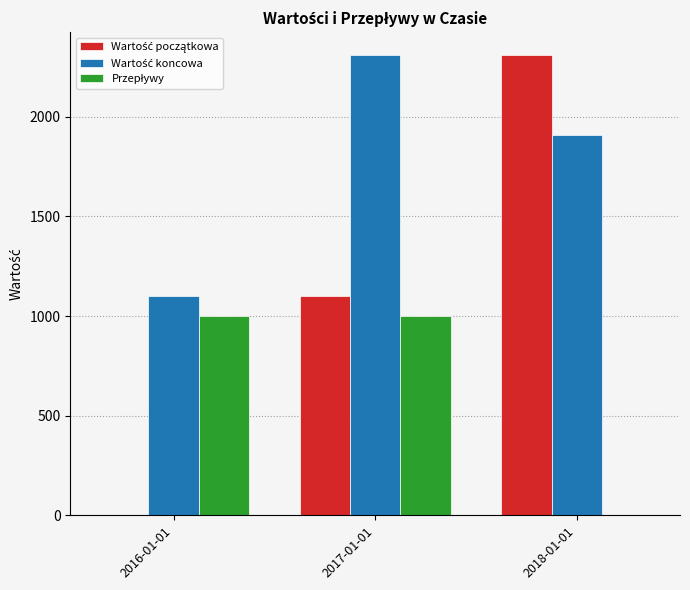

How many series are shown in this chart?

3